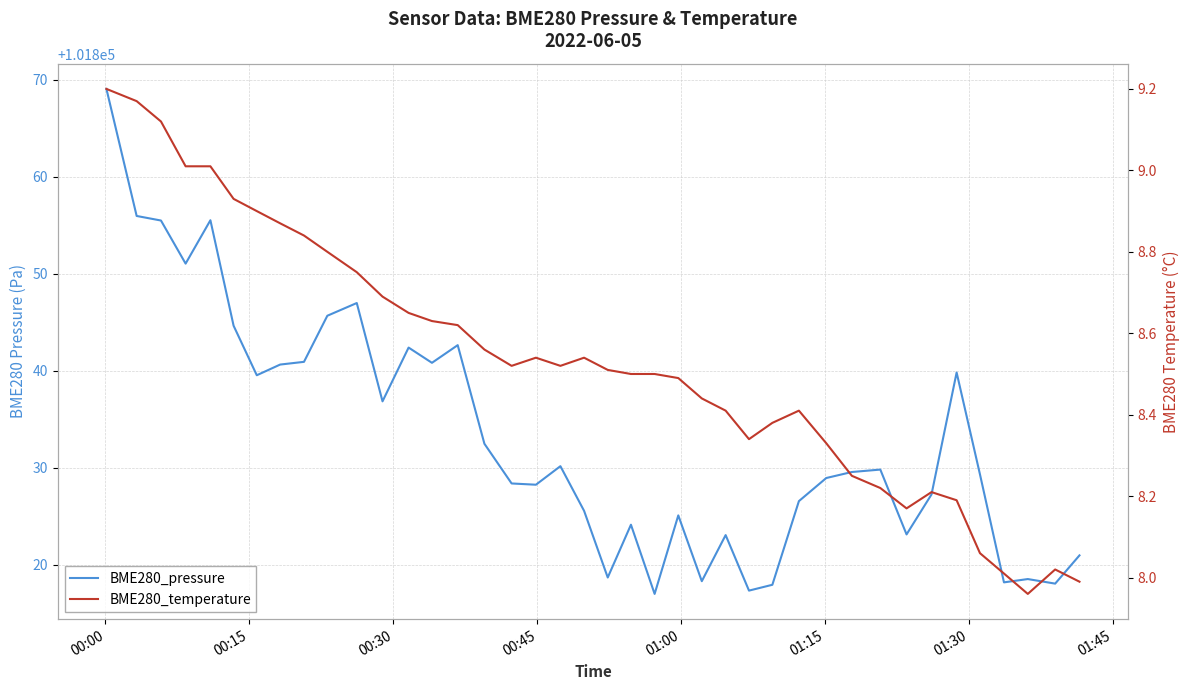

How many lines are shown in the chart?

2